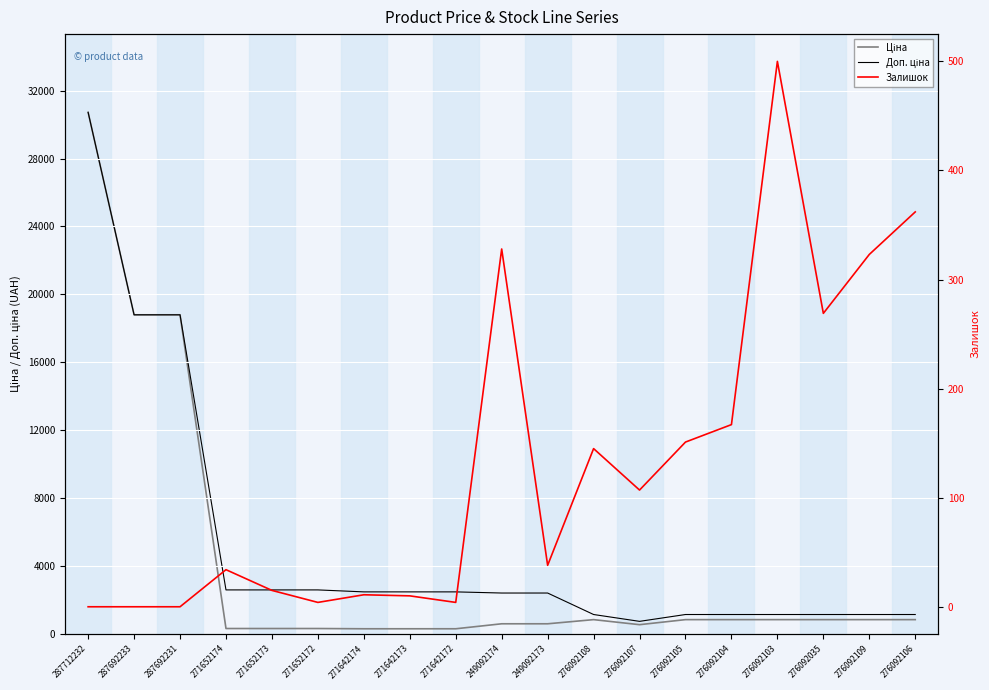

How many lines are shown in the chart?

3